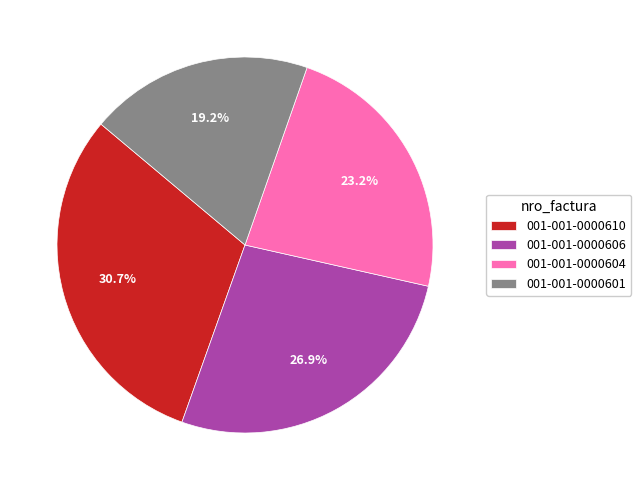

To the nearest percent, what portion does 001-001-0000610 represent?

31%